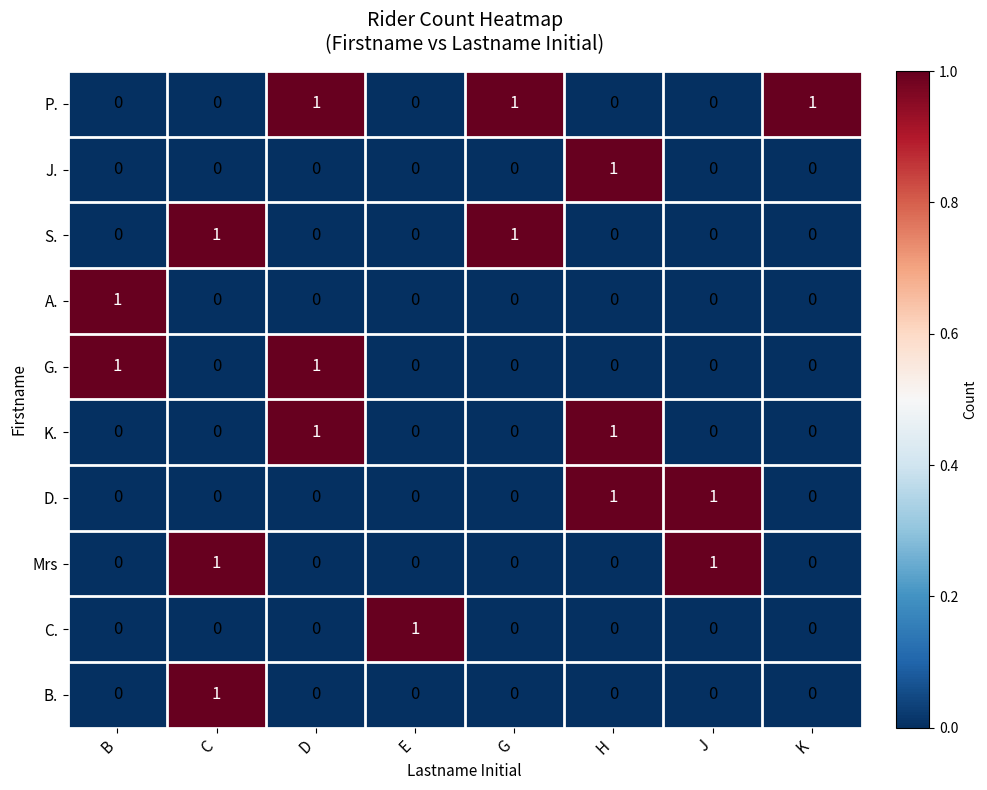

Between G and K, which series saw the biggest shift?

S.